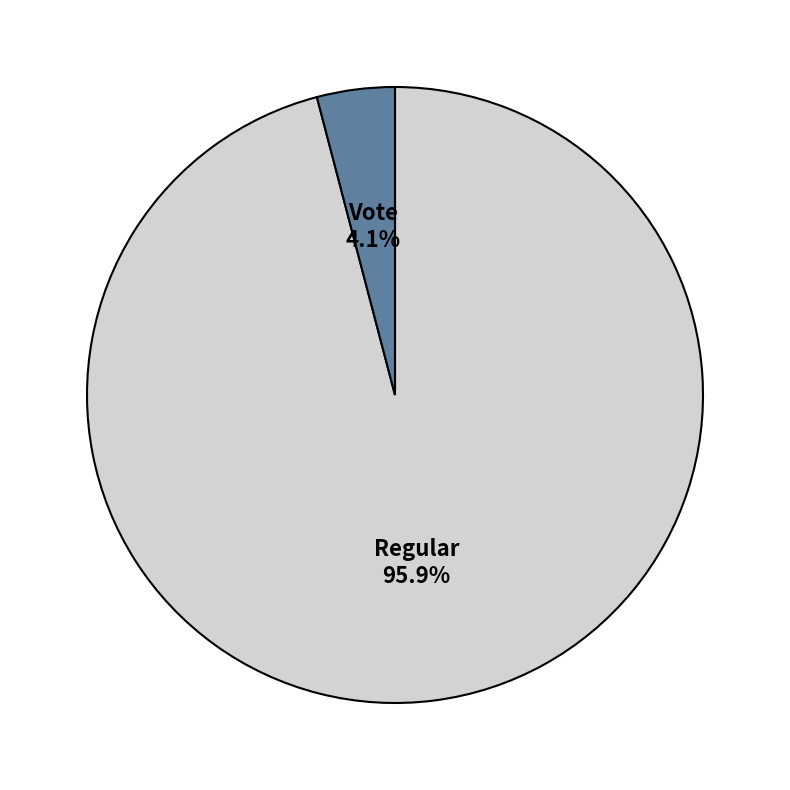

Which category has the biggest portion of the pie?

Regular